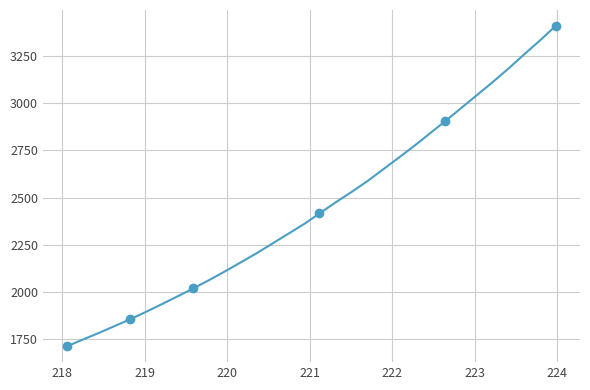

How many values exceed 2415?

16